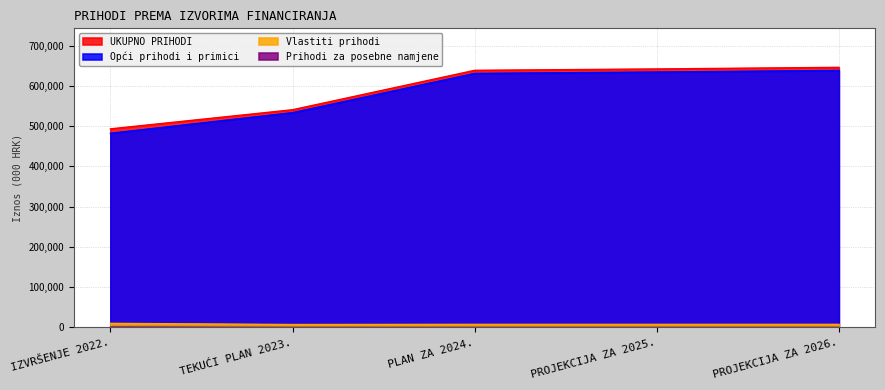

At which label does UKUPNO PRIHODI first exceed 638781?

PROJEKCIJA ZA 2025.